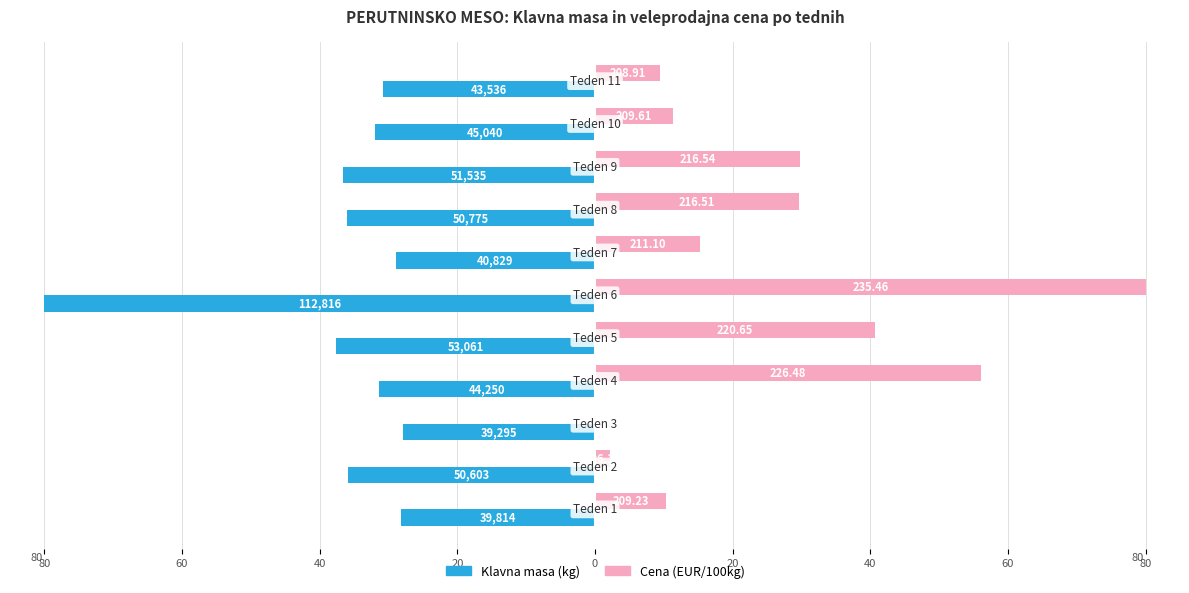

What are all the series names shown in the legend?

Klavna masa (kg), Cena (EUR/100kg)